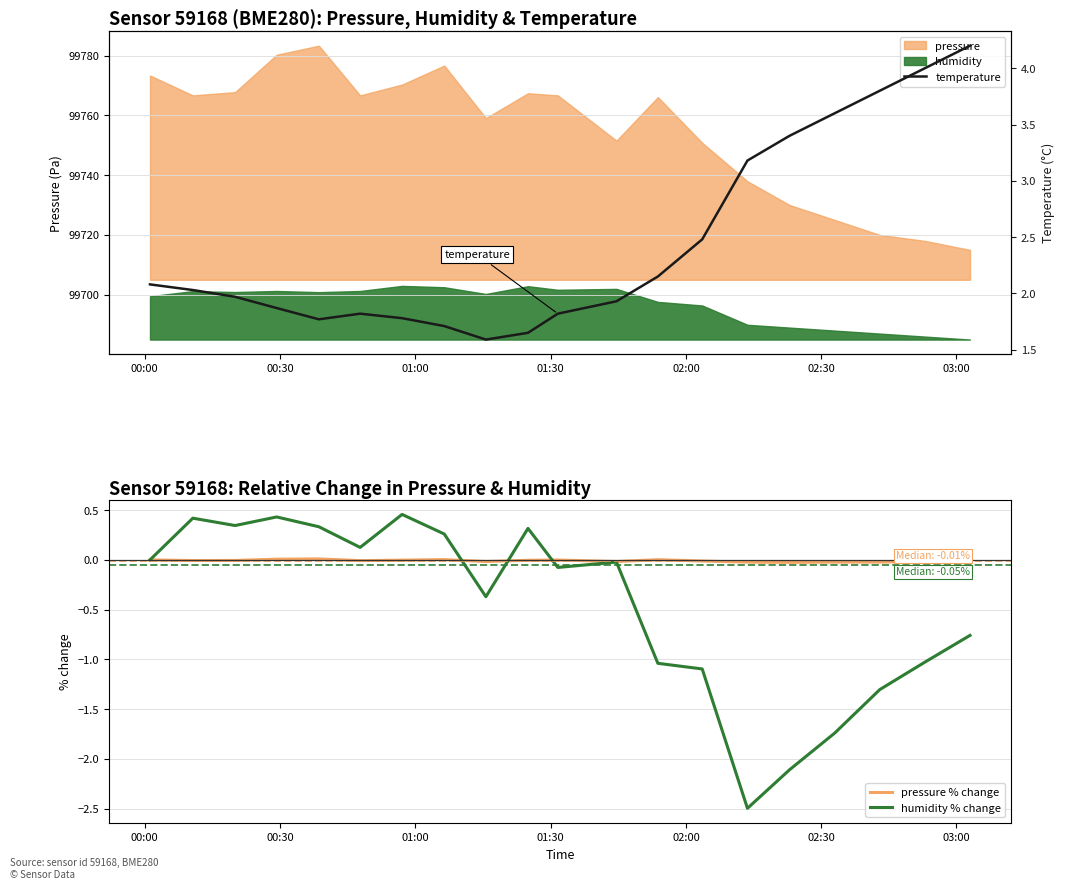

Reading left to right, extract all data points from this chart.

pressure % change: 0.0	-0.0	-0.0	0.0	0.0	-0.0	-0.0	0.0	-0.0	-0.0	-0.0	-0.0	0.0	-0.0	-0.0	-0.0	-0.0	-0.0	-0.0	-0.0
humidity % change: 0.0	0.4	0.3	0.4	0.3	0.1	0.5	0.3	-0.4	0.3	-0.1	-0.0	-1.0	-1.1	-2.5	-2.1	-1.7	-1.3	-1.0	-0.8
temperature: 2.1	2.0	2.0	1.9	1.8	1.8	1.8	1.7	1.6	1.6	1.8	1.9	2.1	2.5	3.2	3.4	3.6	3.8	4.0	4.2